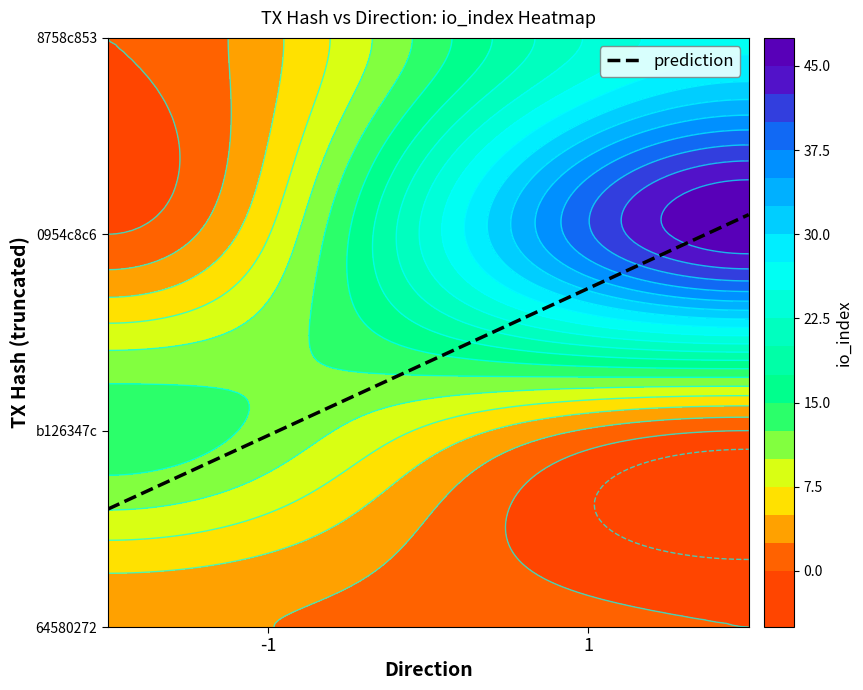

True or false: 64580272 has a value of 0 at direction.

False